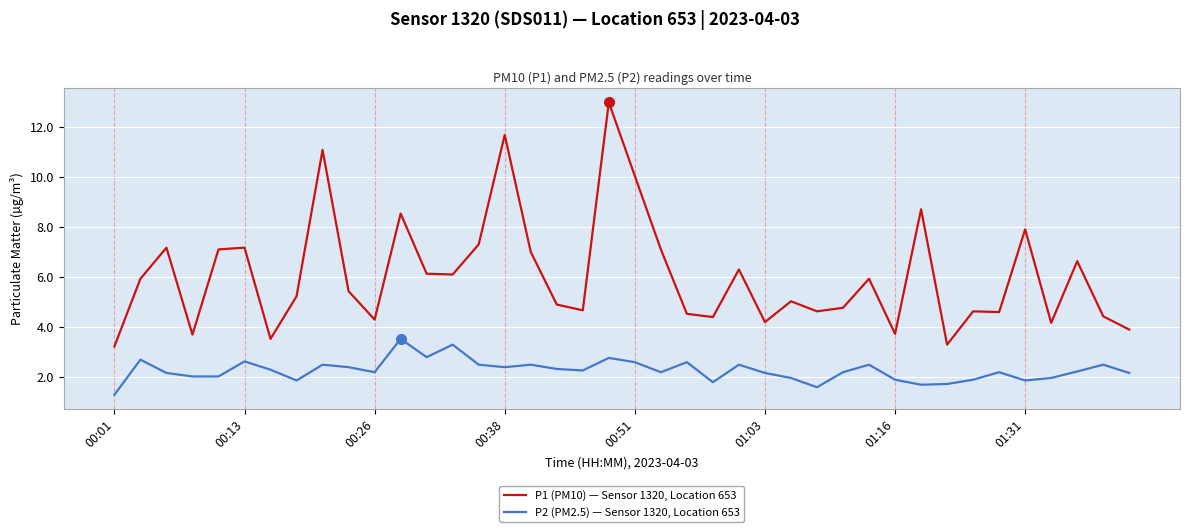

List the series in order of their overall mean, lowest first.

P2 (PM2.5) — Sensor 1320, Location 653, P1 (PM10) — Sensor 1320, Location 653